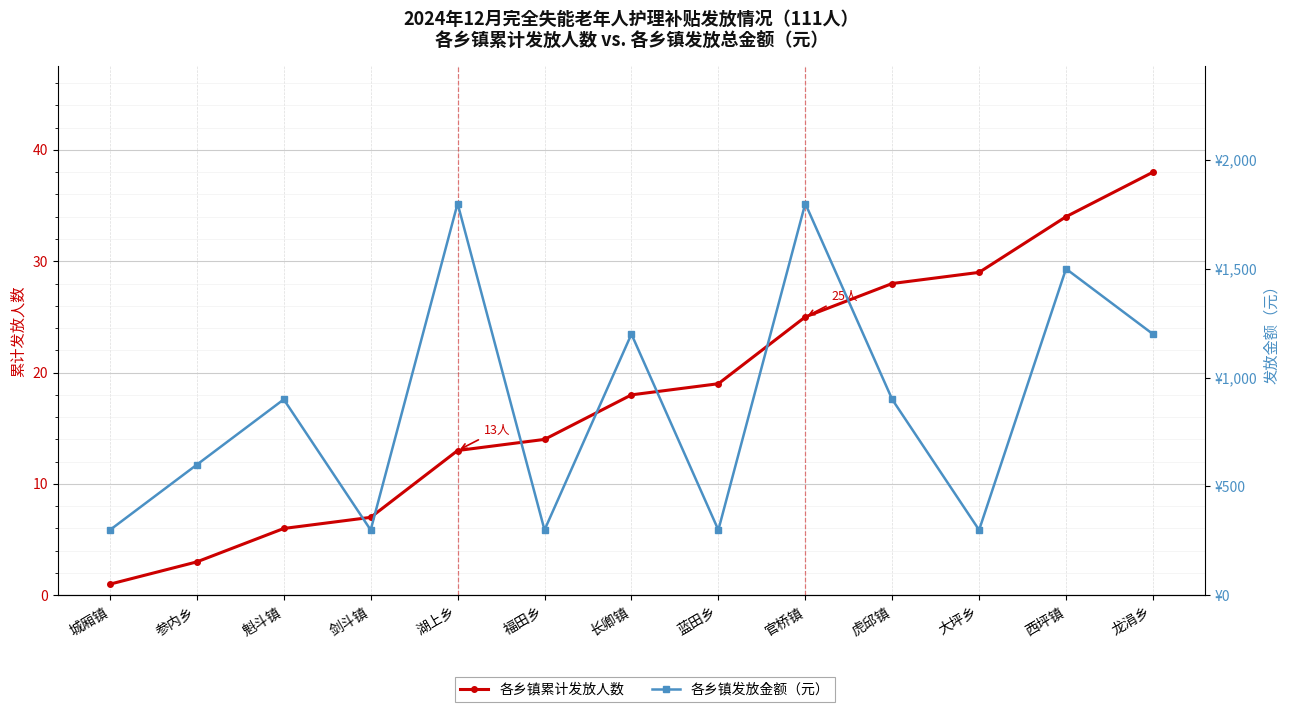

Which series has the largest total across all categories?

各乡镇发放金额（元）